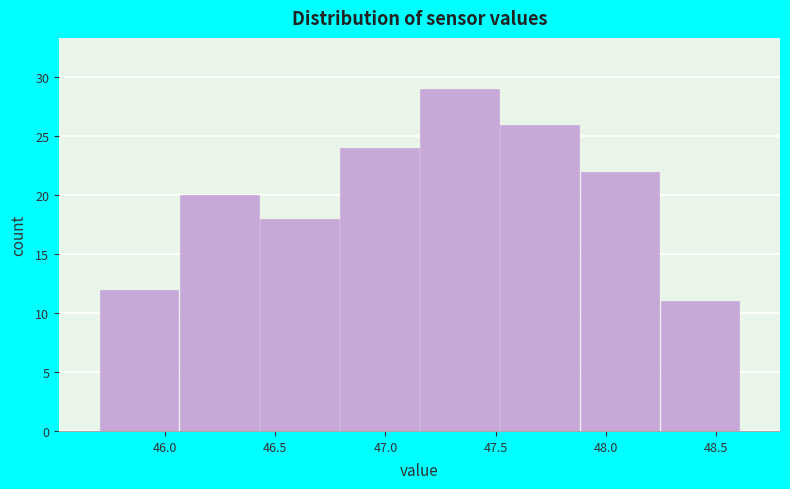

Reading left to right, list every bar in this chart as the range it spans on the x-axis followed by its height. Neither the bar edges nor the heights are printed on the chart, so give them approximately, as read against the axes.

45.70 to 46.05: 12
46.05 to 46.45: 20
46.45 to 46.80: 18
46.80 to 47.15: 24
47.15 to 47.50: 29
47.50 to 47.90: 26
47.90 to 48.25: 22
48.25 to 48.60: 11